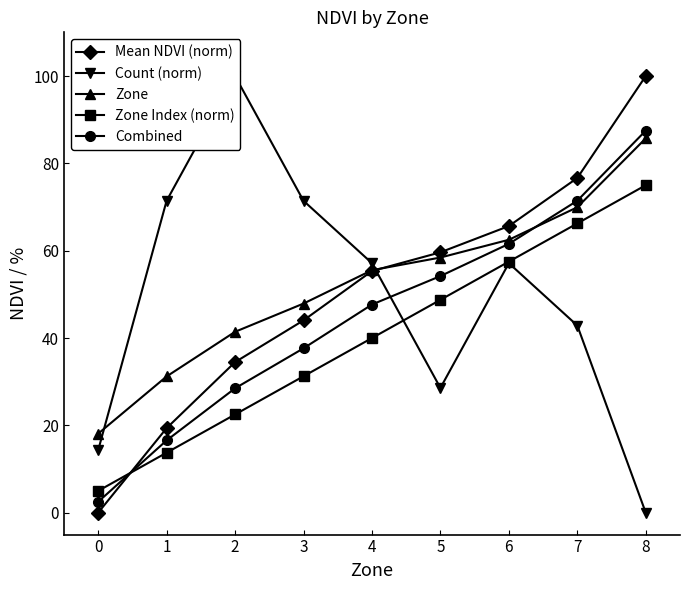

What is the lowest value of the Combined series?

2.5